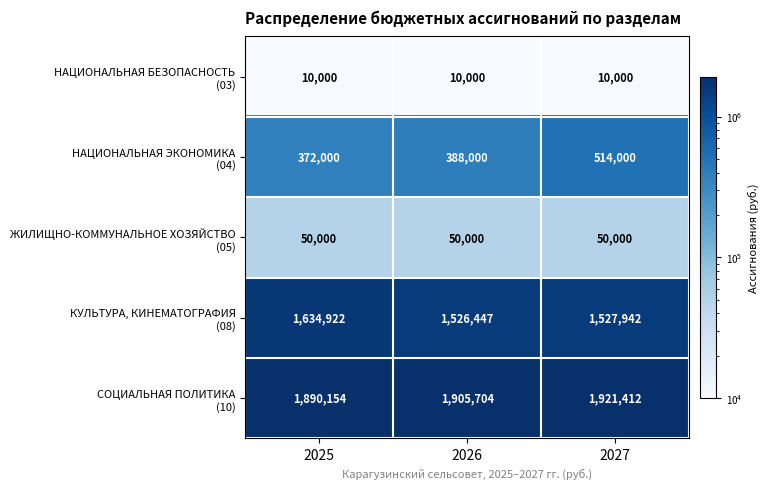

What is the spread (max minus min) of values at 2026?

1895704